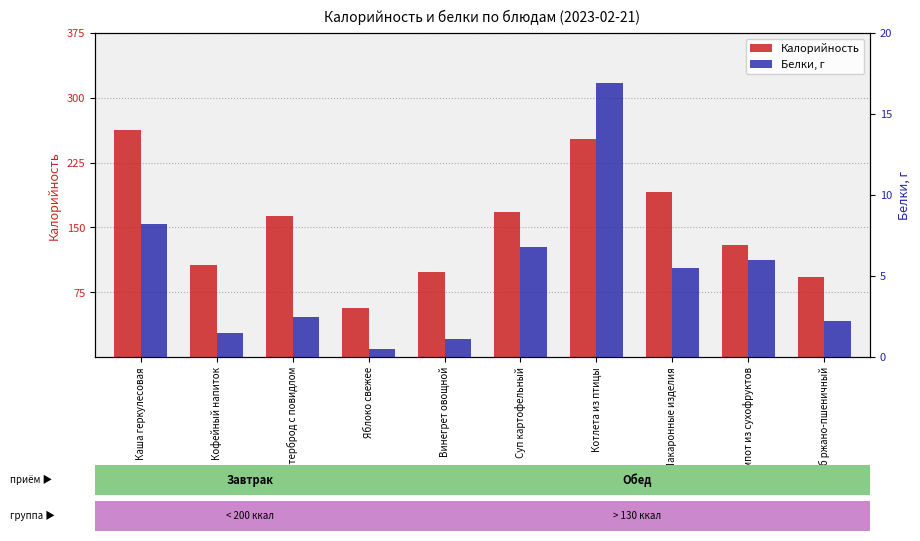

What are all the series names shown in the legend?

Калорийность, Белки, г